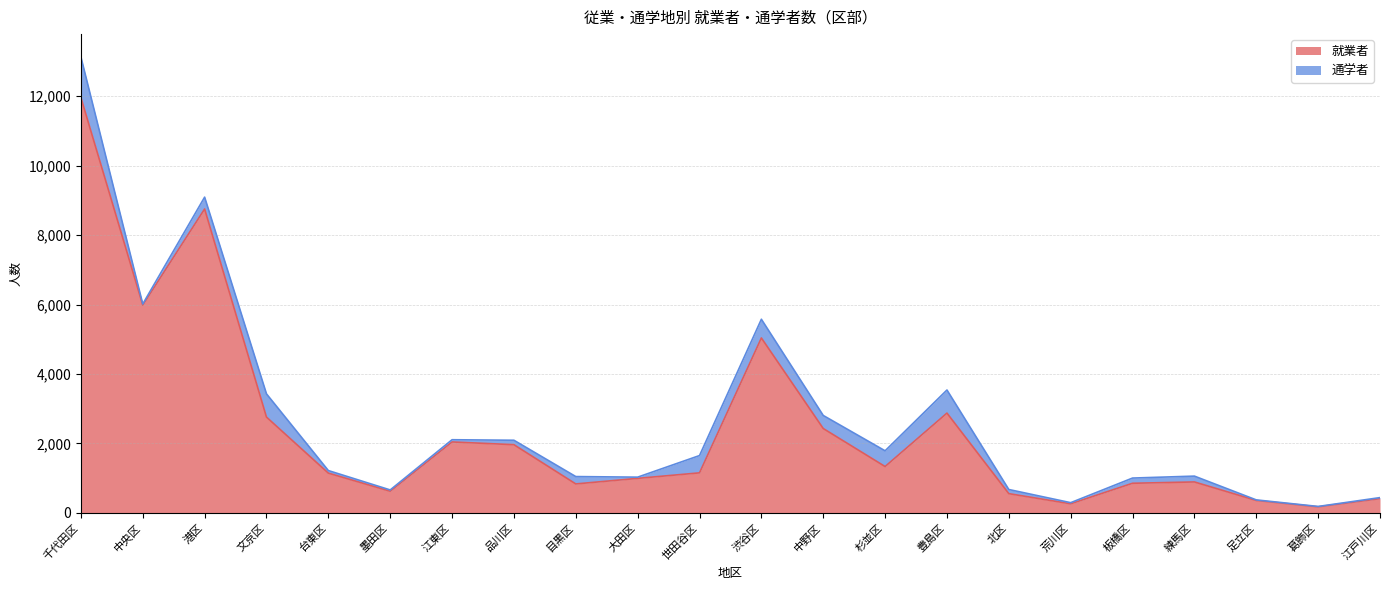

Which label corresponds to the largest value in the chart?

千代田区